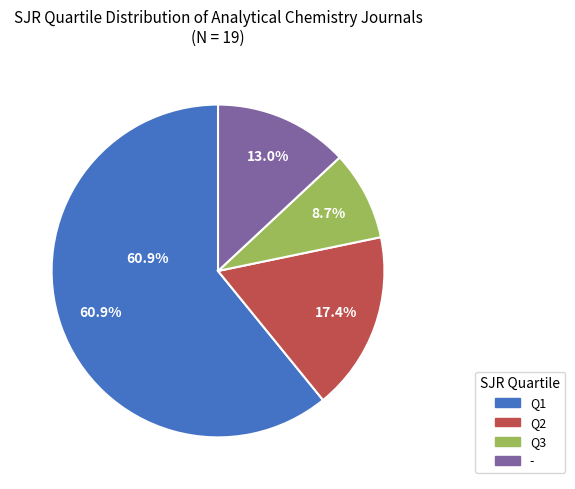

Is Q2 the majority of the pie?

No